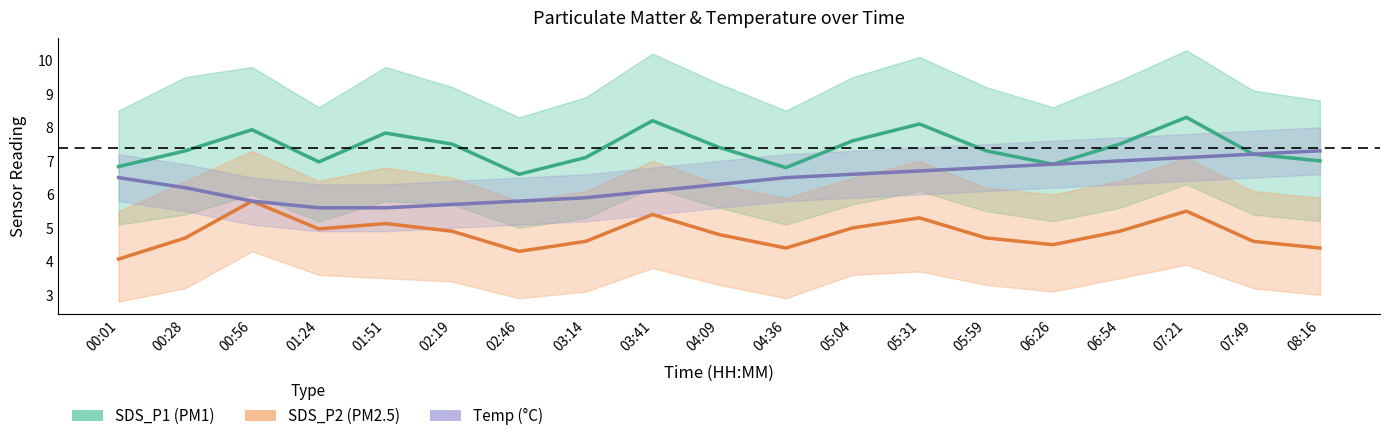

The value of SDS_P1 at 00:56 is 7.9. True or false?

True